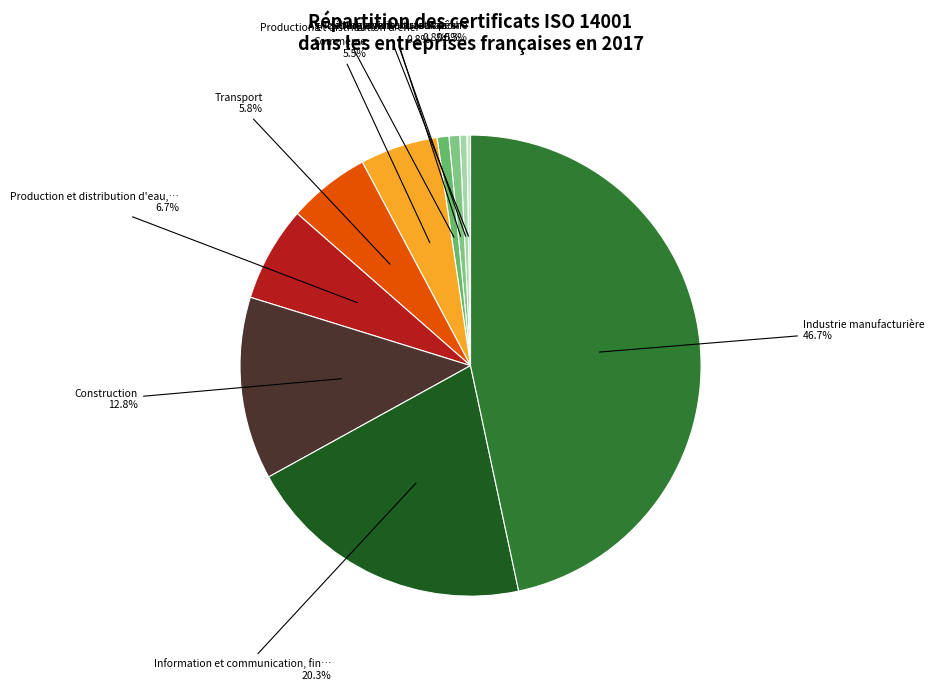

Is there a majority slice in this chart?

No